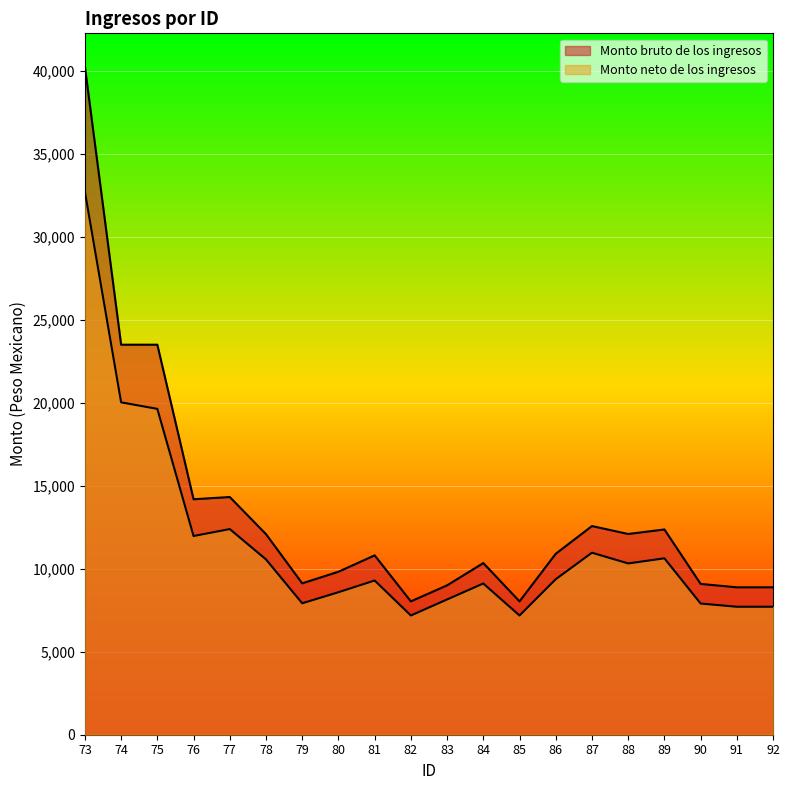

What is the average value of the Monto bruto de los ingresos series?

13395.7